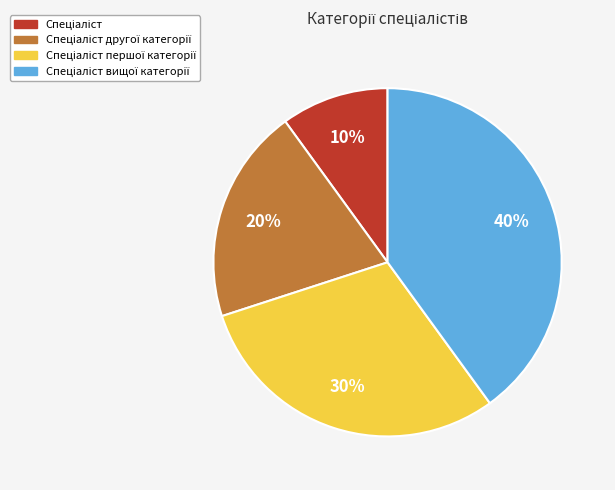

To the nearest percent, what is the average slice percentage?

25%